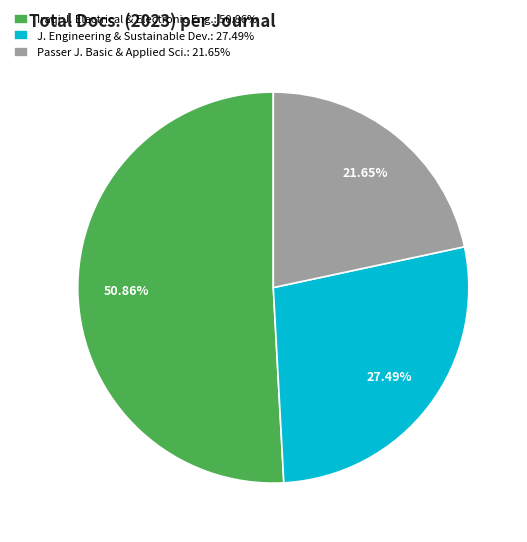

Rank the categories by value from lowest to highest.

Passer J. Basic & Applied Sci.: 21.65%, J. Engineering & Sustainable Dev.: 27.49%, Iraqi J. Electrical & Electronic Eng.: 50.86%